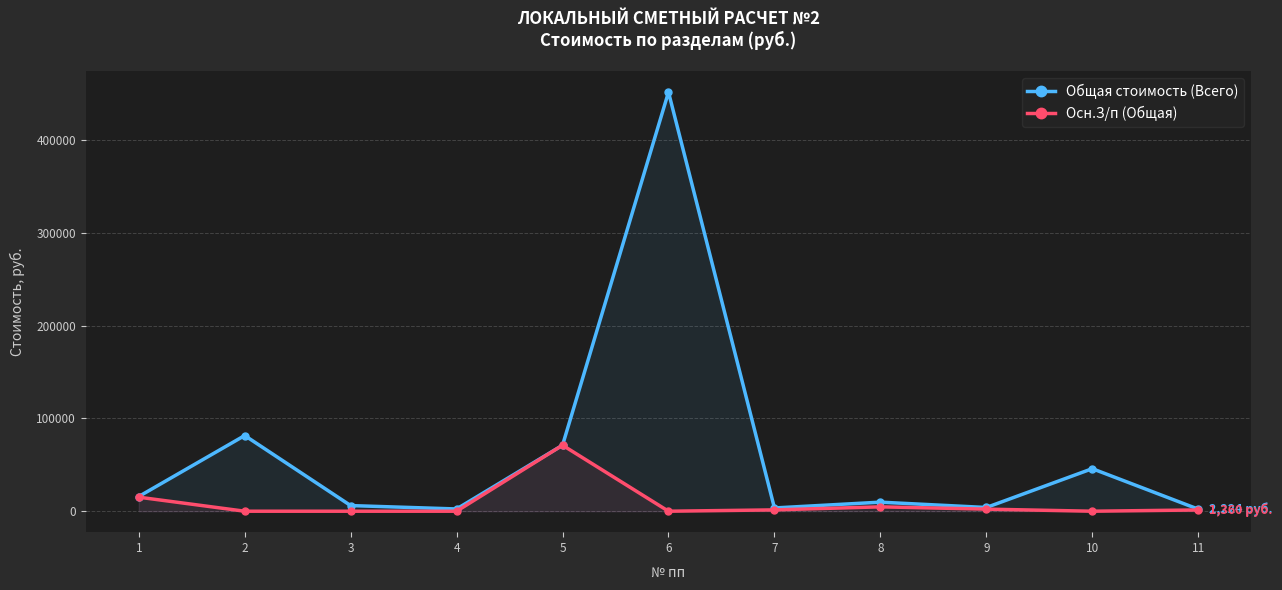

Reading left to right, what are all the values shown in this chart?

Общая стоимость (Всего): 1=15842	2=81510	3=6073	4=2429	5=71066	6=451367	7=3514	8=9756	9=4000	10=45817	11=2224
Осн.З/п (Общая): 1=15113	2=0	3=0	4=0	5=71066	6=0	7=1435	8=4711	9=2234	10=0	11=1360